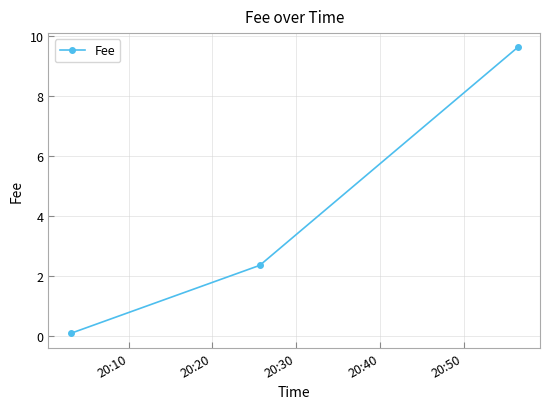

What is the difference between the maximum and minimum values?

9.5